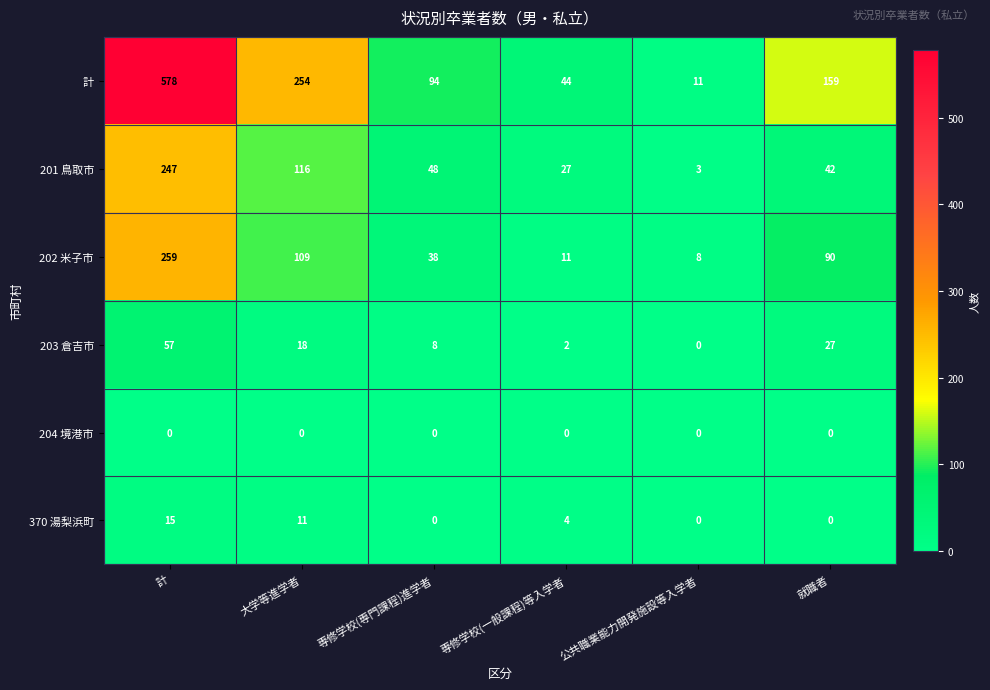

List the series in order of their peak value, lowest first.

204 境港市, 370 湯梨浜町, 203 倉吉市, 201 鳥取市, 202 米子市, 計